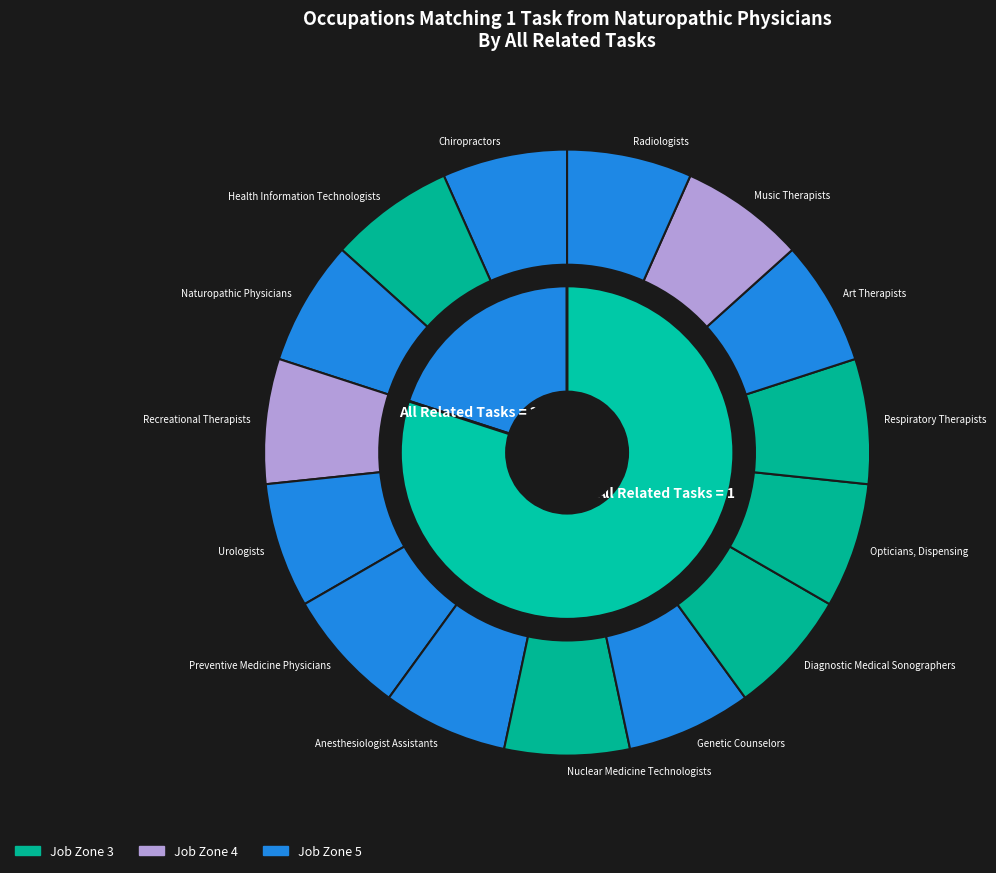

What is the smallest slice in the pie chart?

Recreational Therapists